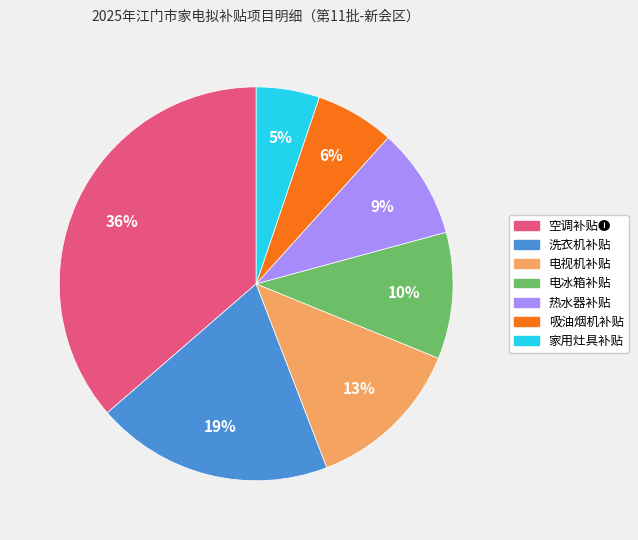

Which slice is the smallest?

家用灶具补贴